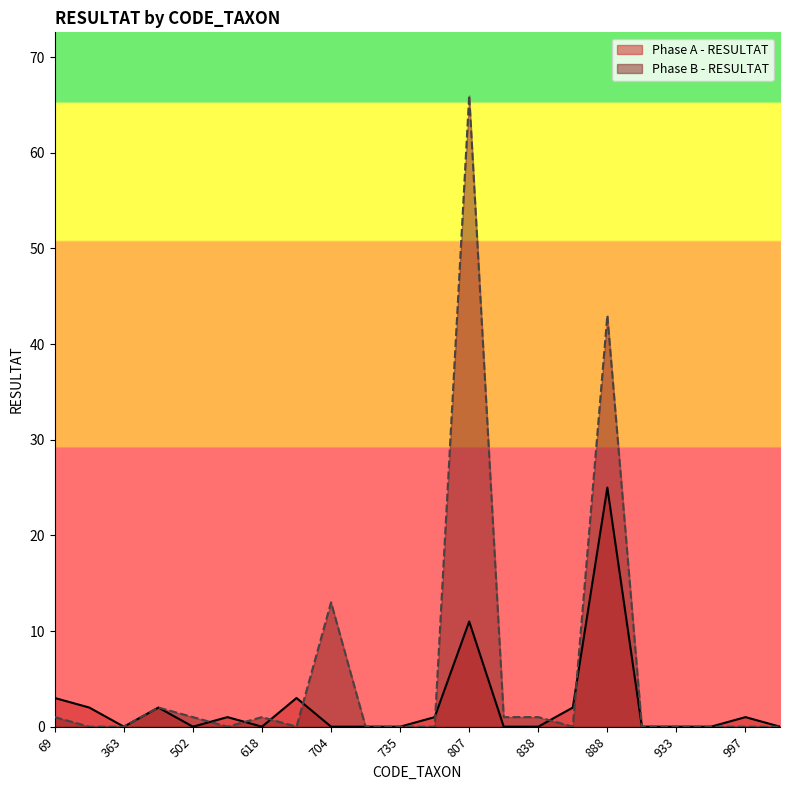

At how many categories does at least one series exceed 64?

1